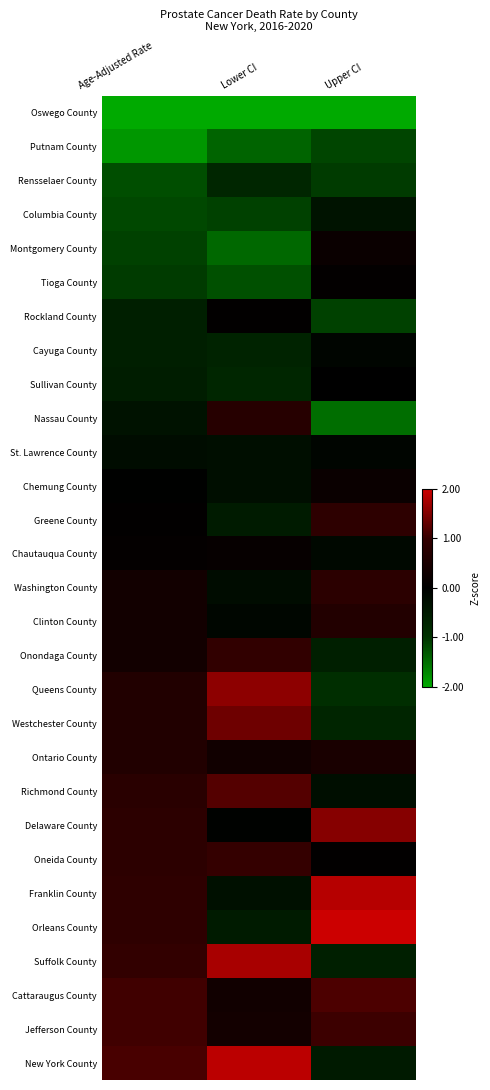

Which has a higher value, Age-Adjusted Rate or Lower CI?

Lower CI